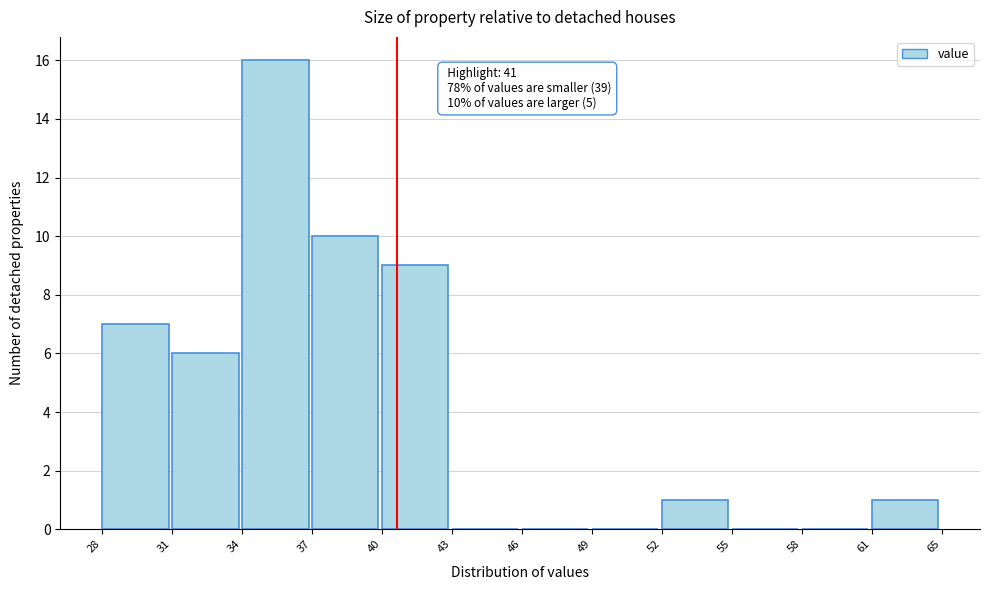

Reading left to right, list all the values displayed in this chart.

28=7	31=6	34=16	37=10	40=9	43=0	46=0	49=0	52=1	55=0	58=0	61=1